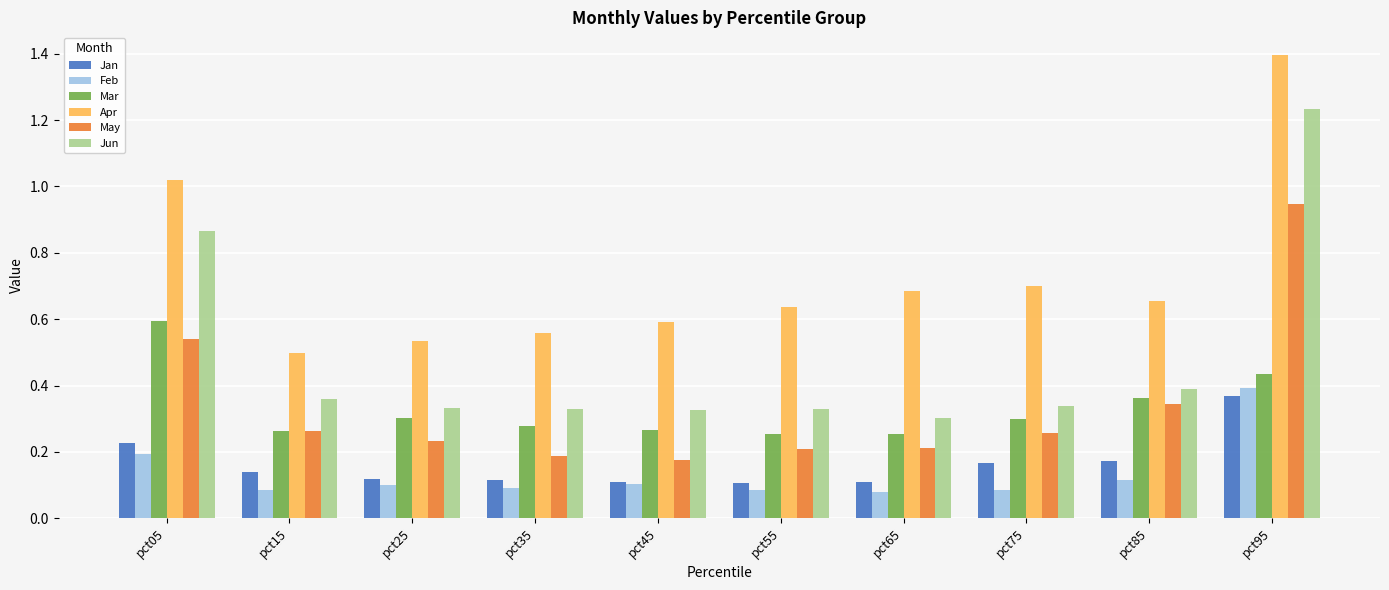

What is the total value across all series at pct75?

1.8